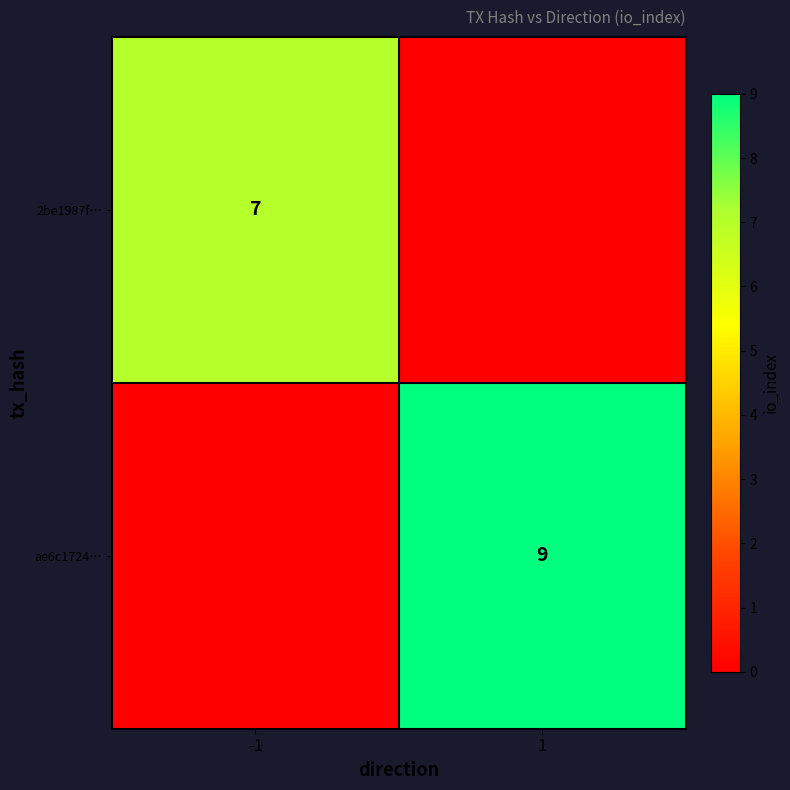

The value of 2be1987f… at -1 is 7. True or false?

True